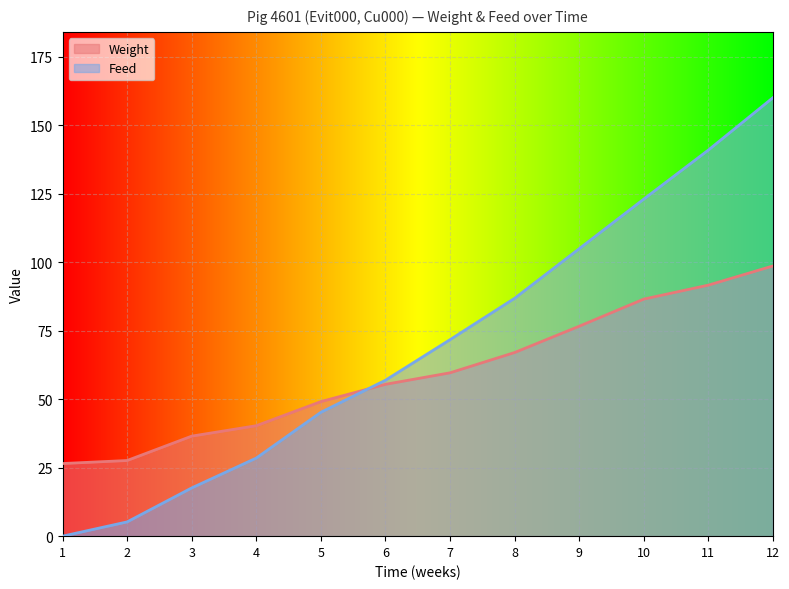

Between 1 and 8, which series saw the biggest shift?

Feed